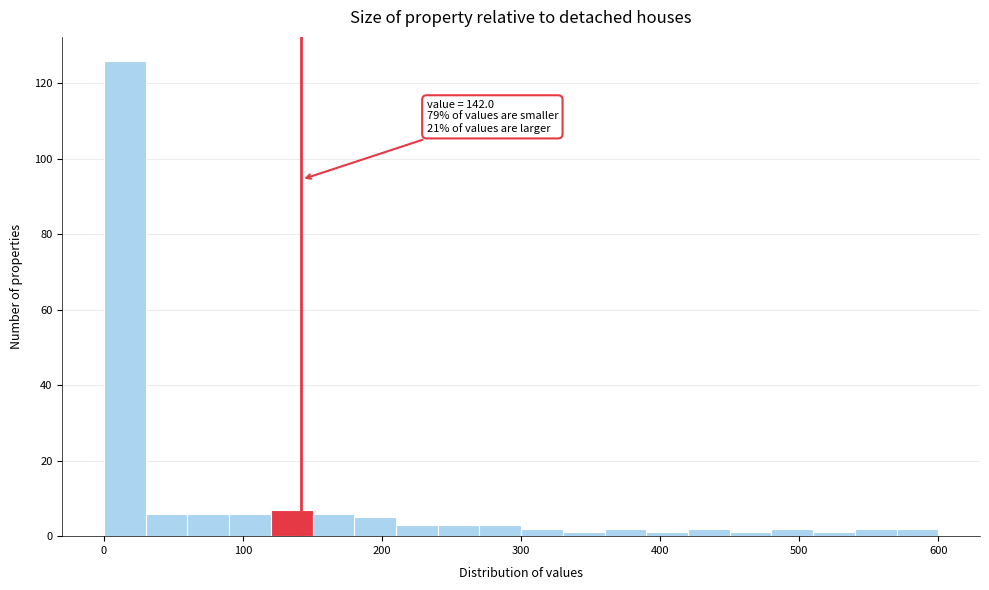

Around what value on the x-axis is the tallest bar? Give the approximate position of its centre, as read against the axis.

20